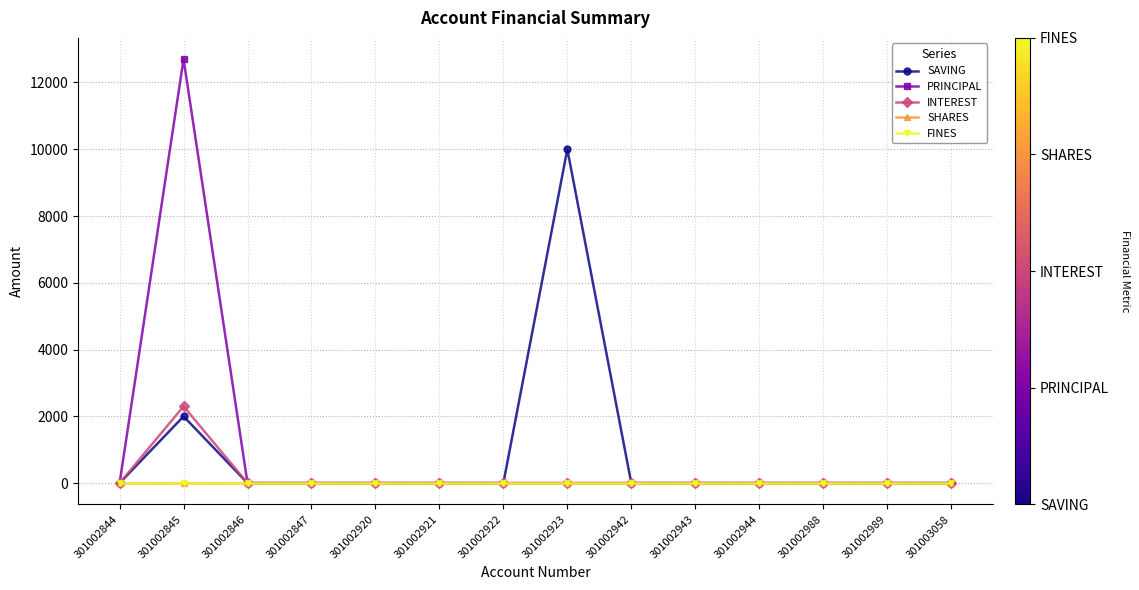

What is the difference between the maximum and minimum values in the PRINCIPAL series?

12700